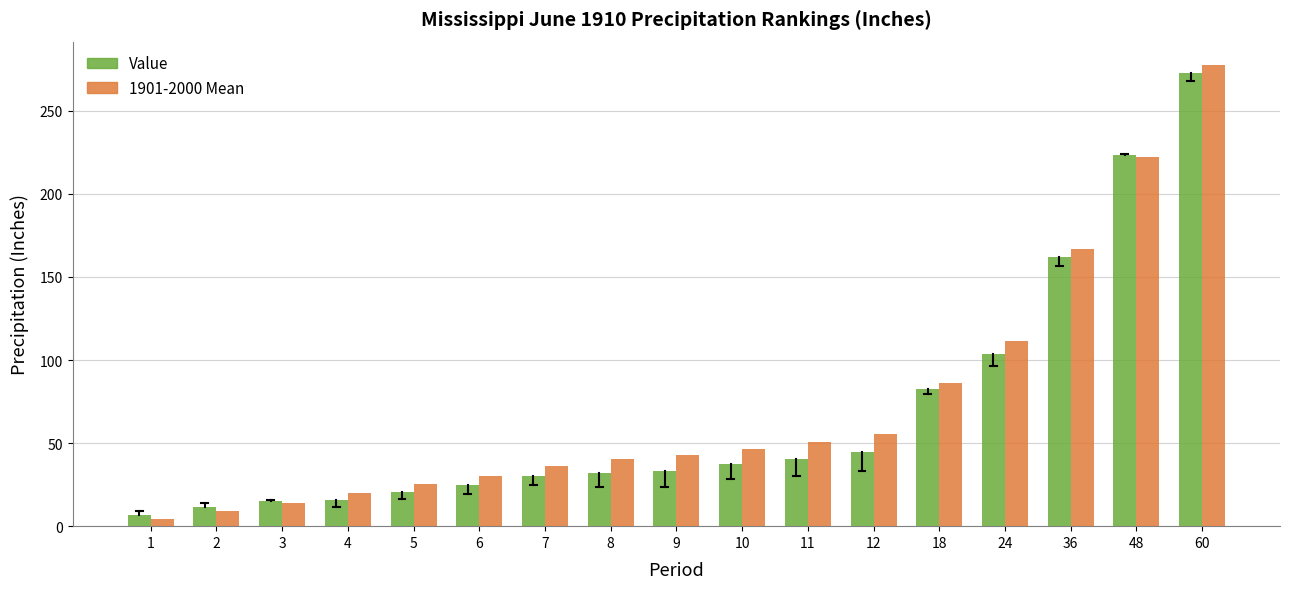

What is the difference between the highest and lowest values at 3?

0.9